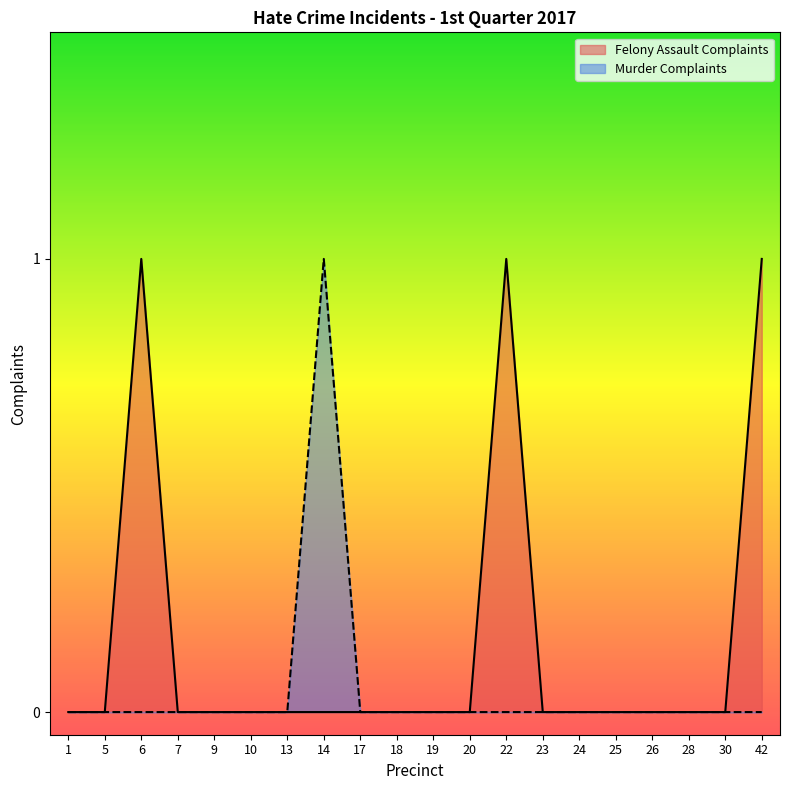

Which series has the largest total across all categories?

Felony Assault Complaints